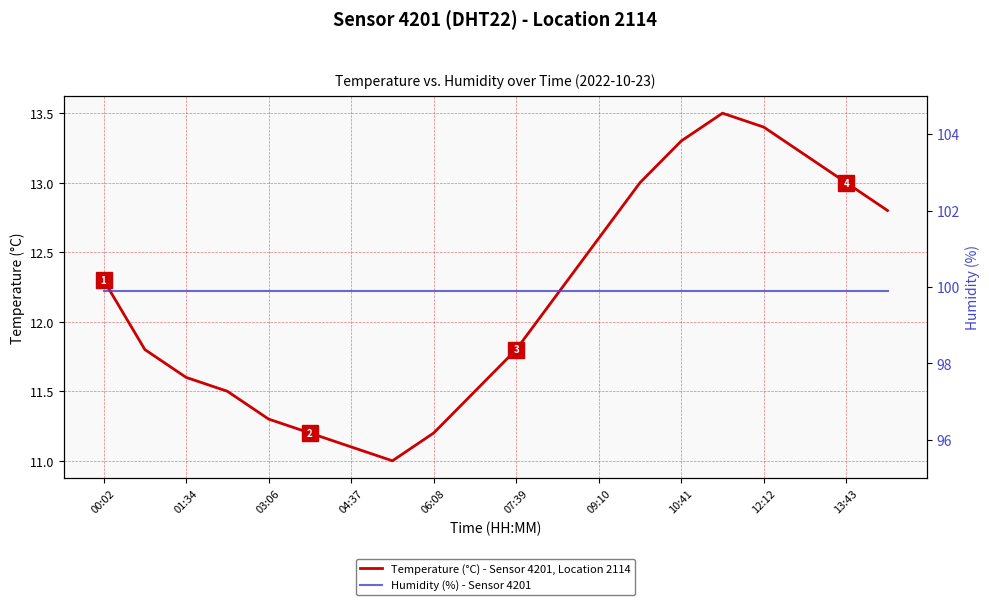

True or false: Temperature (°C) - Sensor 4201, Location 2114 and Humidity (%) - Sensor 4201 cross at least once.

False